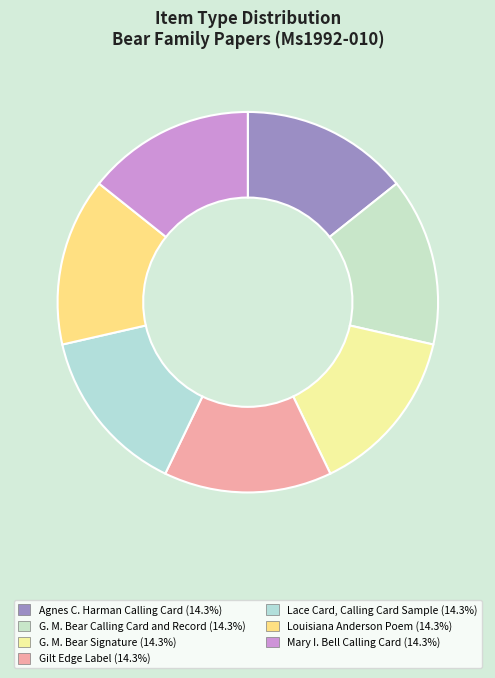

To the nearest percent, what percentage of the pie is G. M. Bear Calling Card and Record?

14%